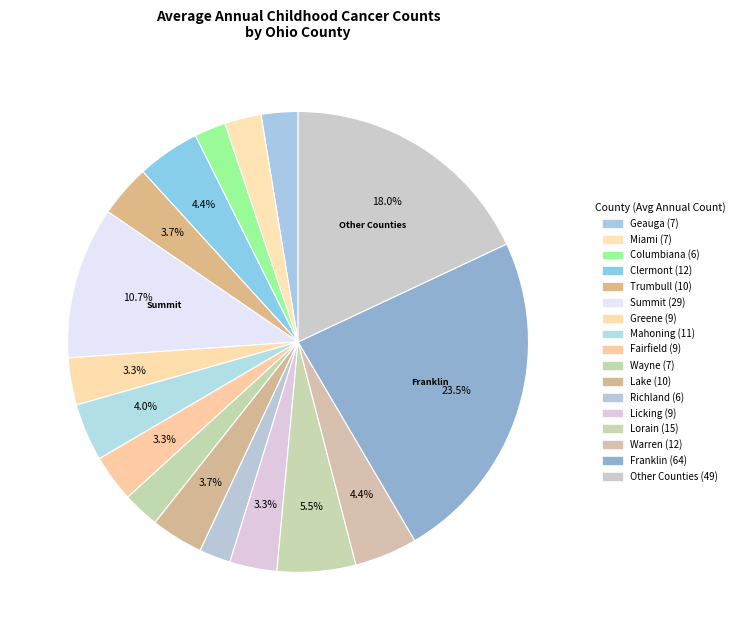

How many slices are in this pie chart?

17